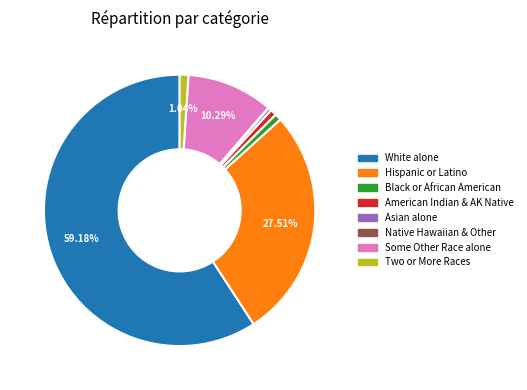

Is there any slice that represents more than half of the pie?

Yes